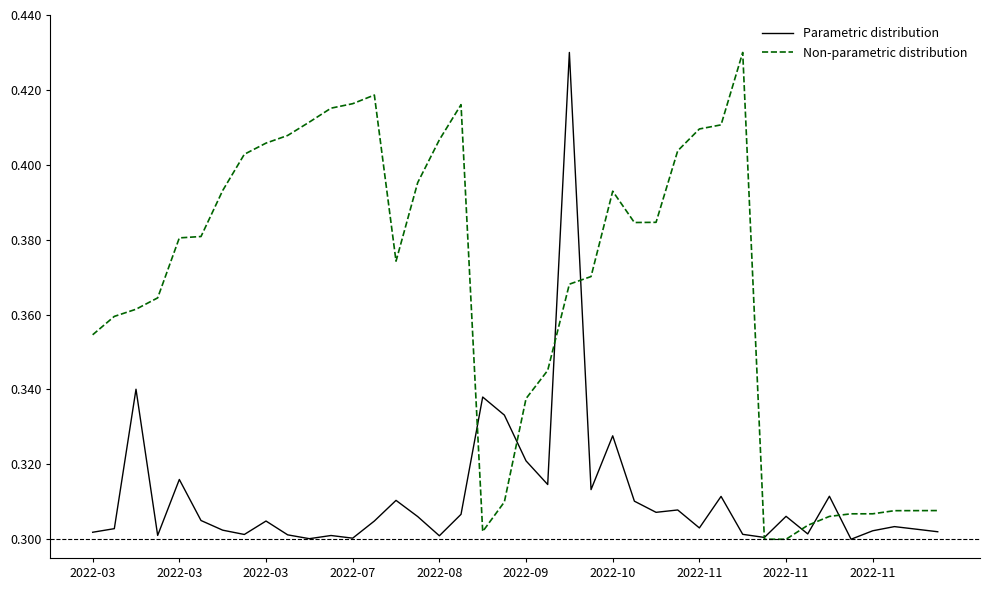

How many times do Non-parametric distribution and Parametric distribution cross each other?

8